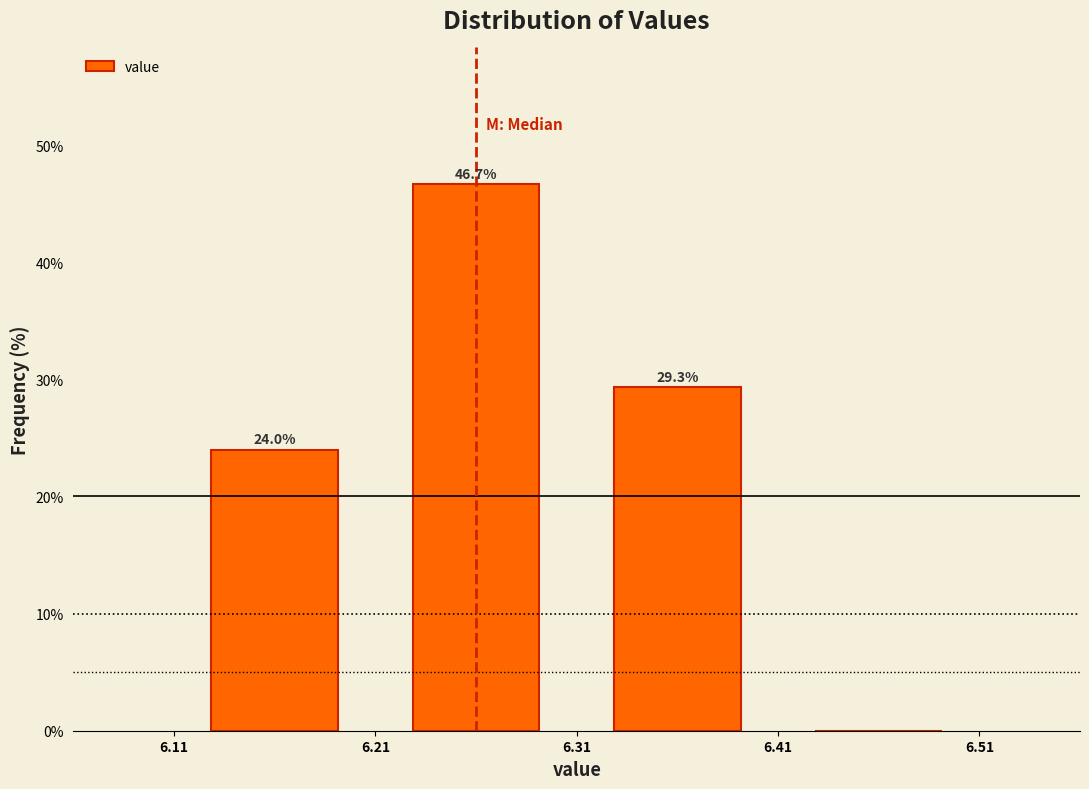

Over which range of the x-axis is the bar tallest?

6.21 to 6.31